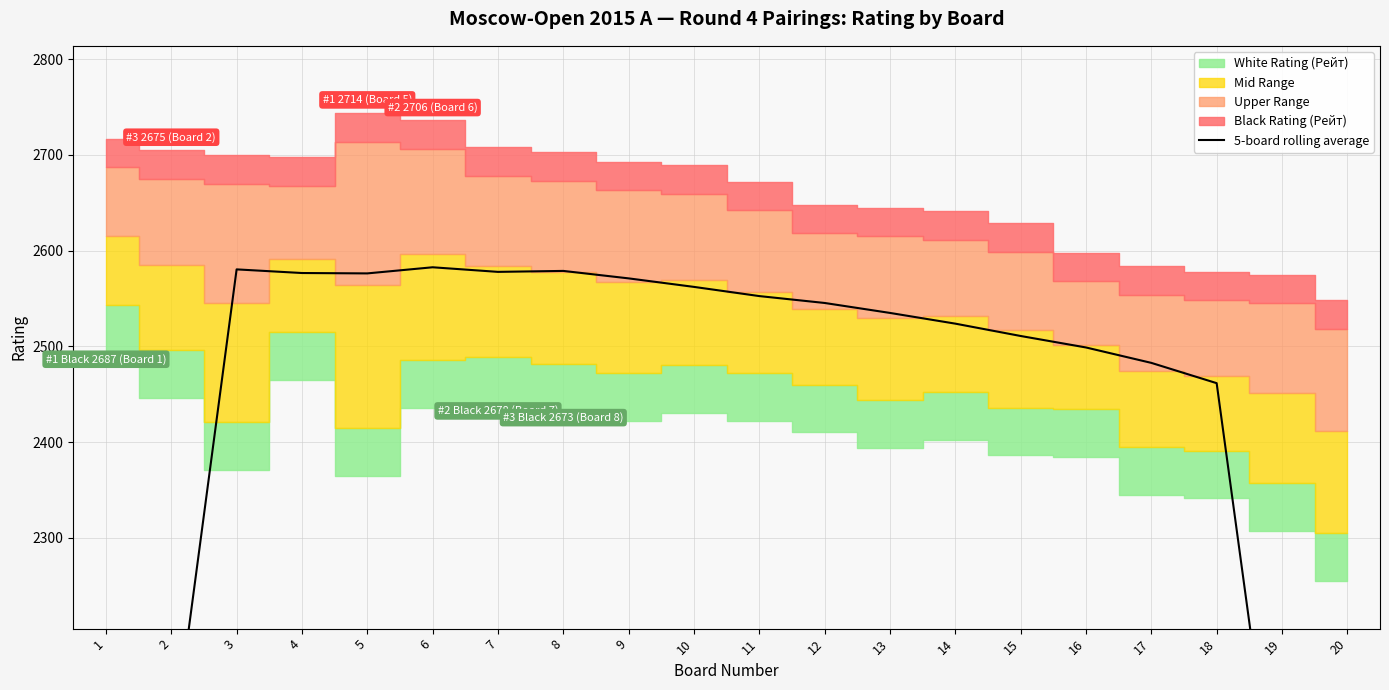

What is the change in value from 3 to 8?

-1.6